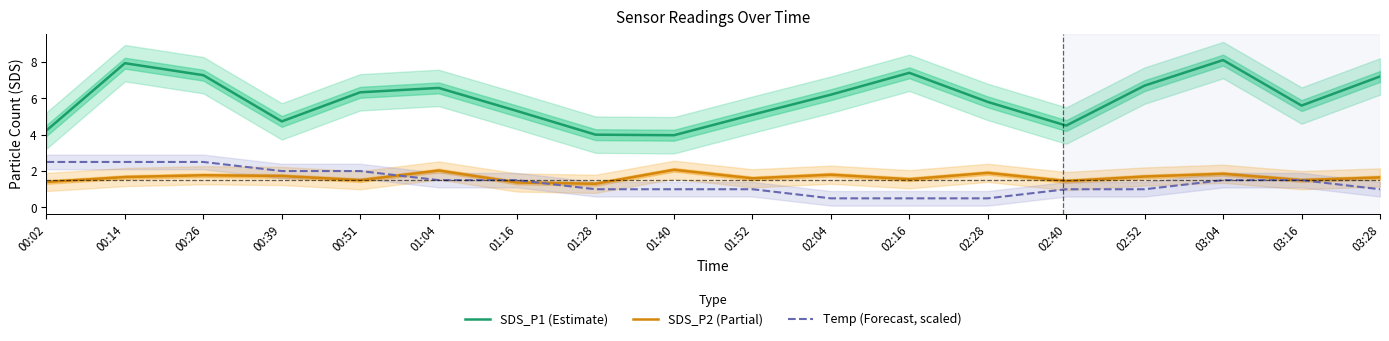

What is the sum of all SDS_P1 (Estimate) values?

106.9